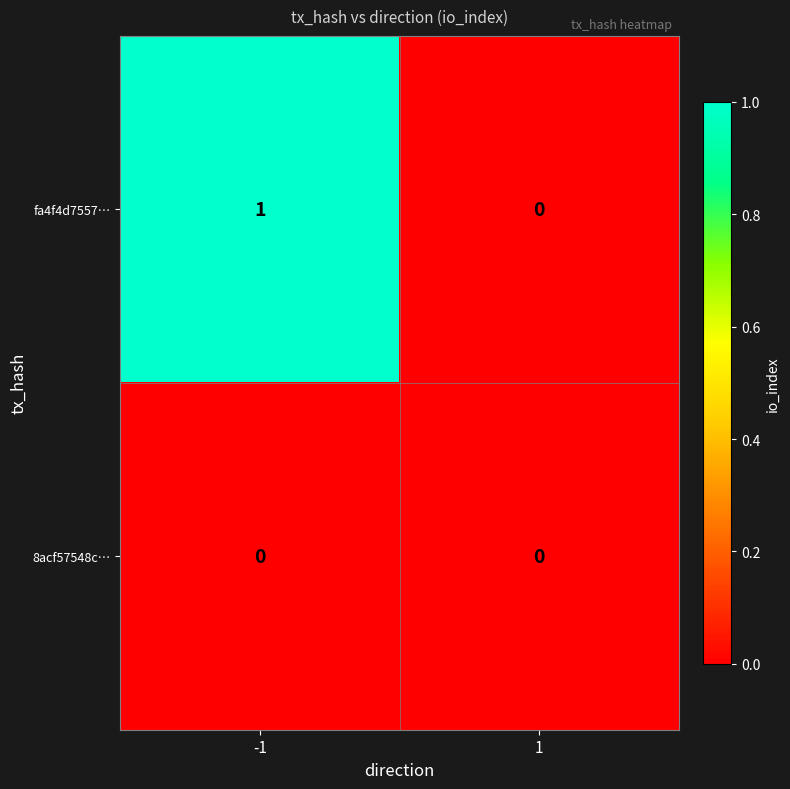

Rank the series by their average value, from lowest to highest.

8acf57548c…, fa4f4d7557…